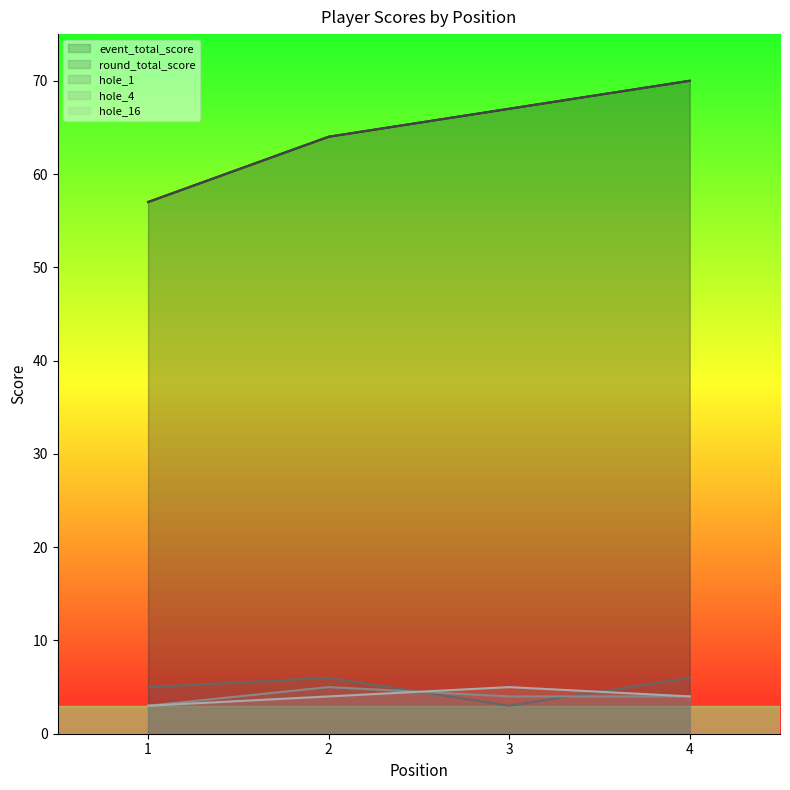

How many data points in round_total_score are less than 67?

2